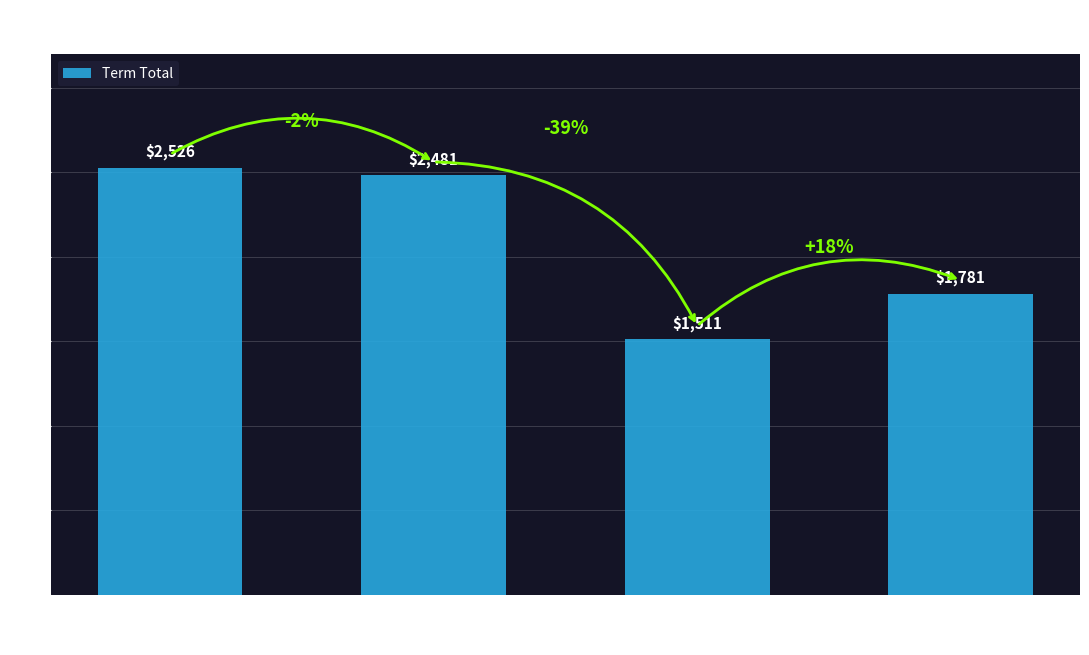

What is the maximum value shown in the chart?

2526